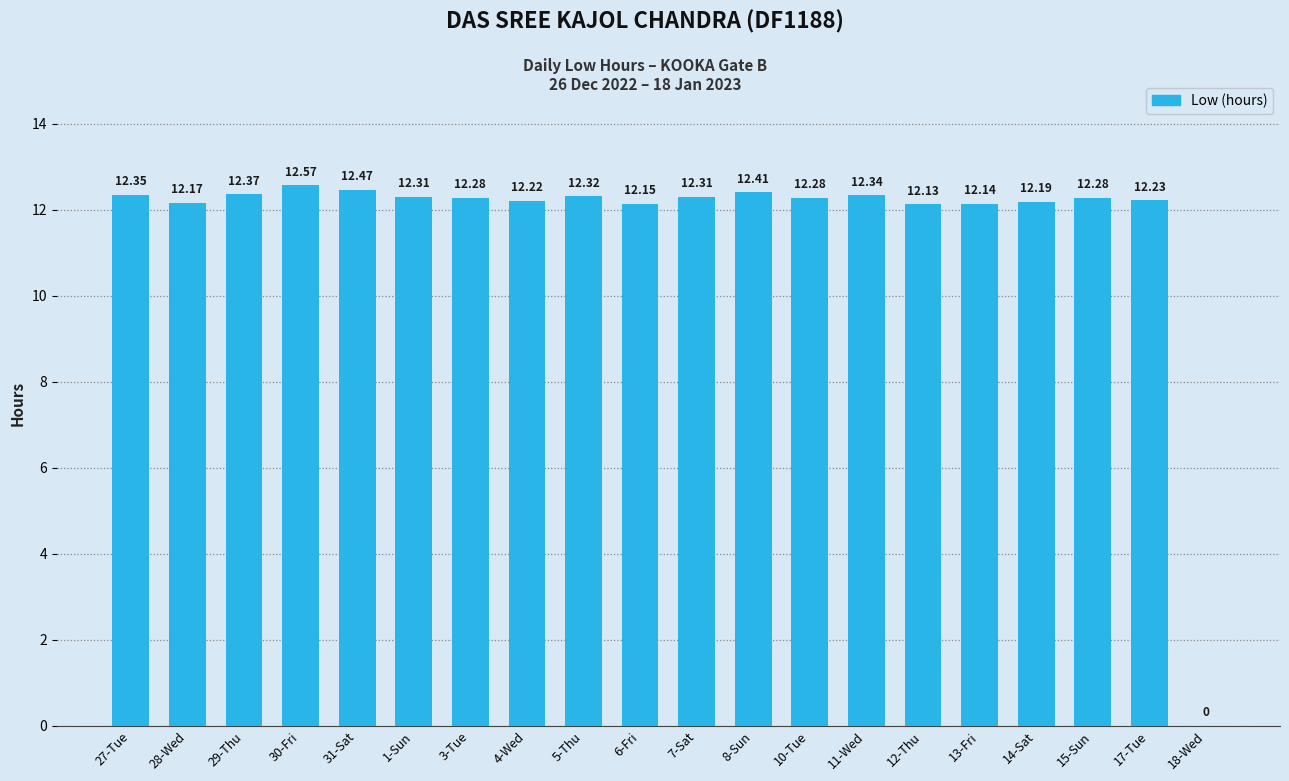

True or false: the data shows 6.4 at 3-Tue.

False